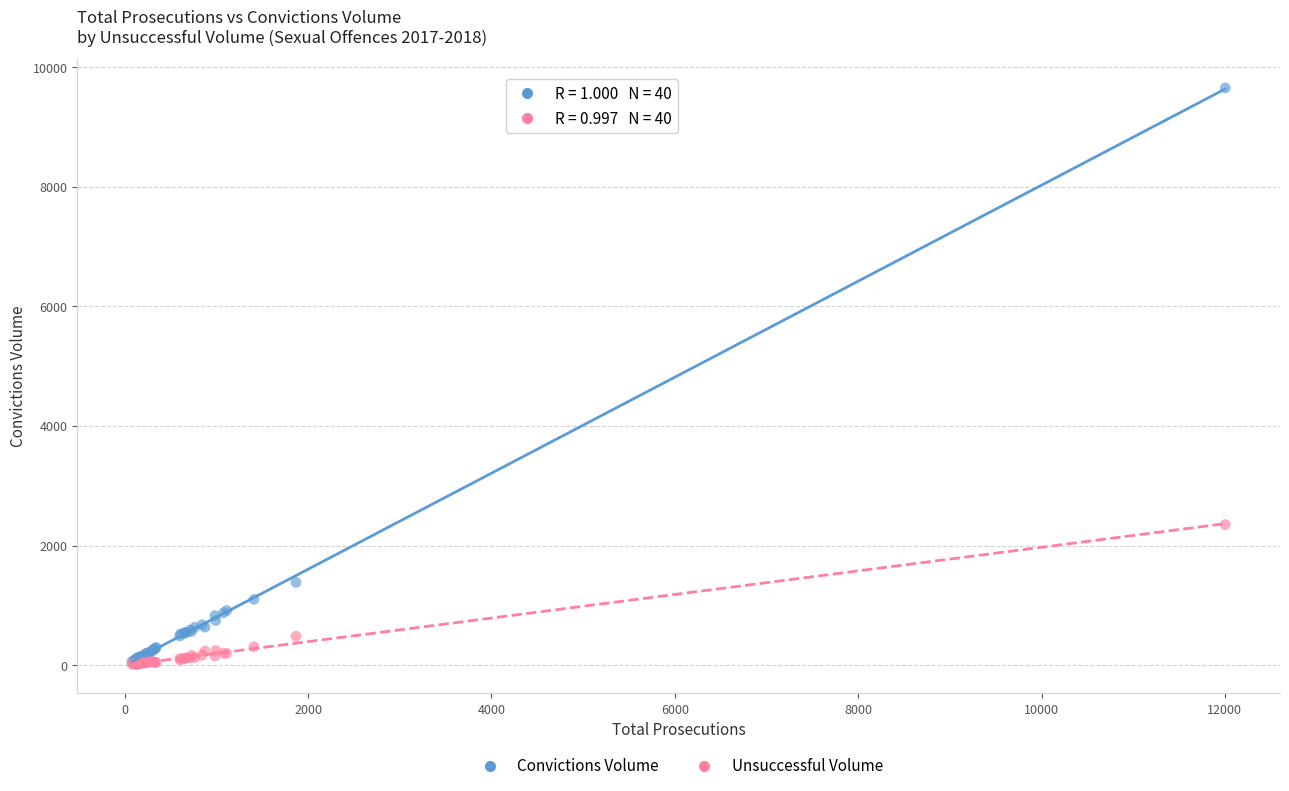

Across all series, what Y value is closest to 4832?

2351